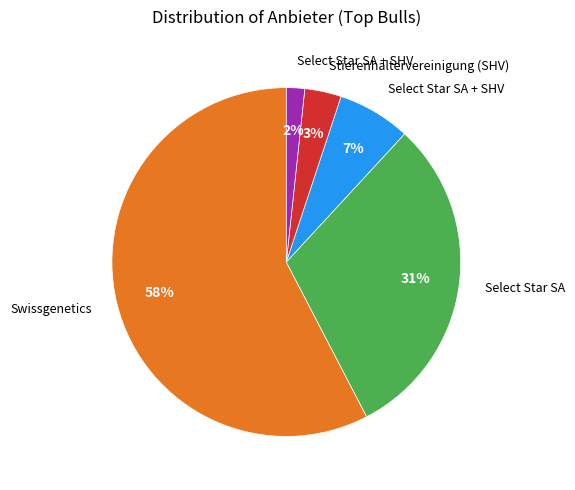

To the nearest percent, what is the average slice percentage?

20%